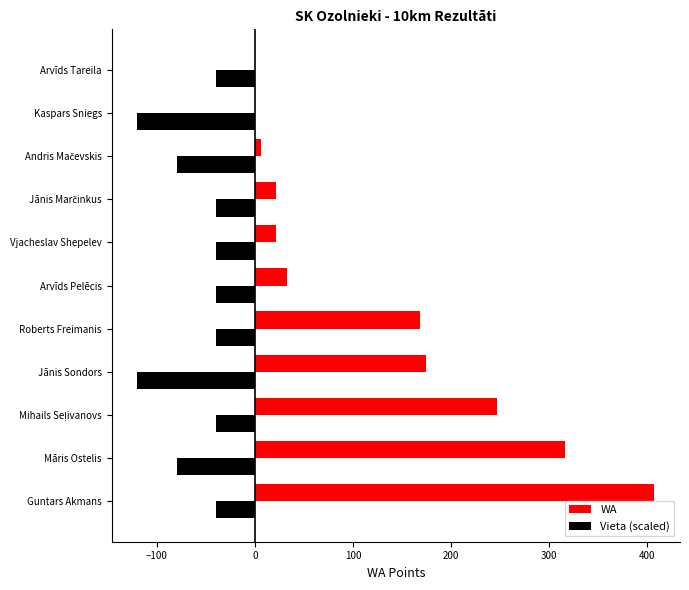

Which category has the highest value across all series?

Guntars Akmans